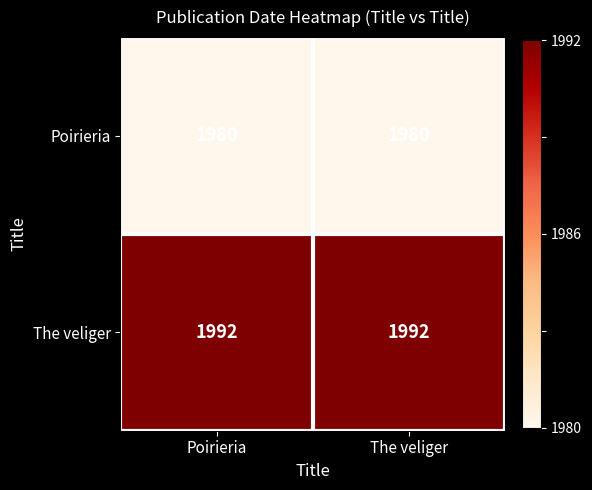

What is the difference between the highest and lowest values at The veliger?

12